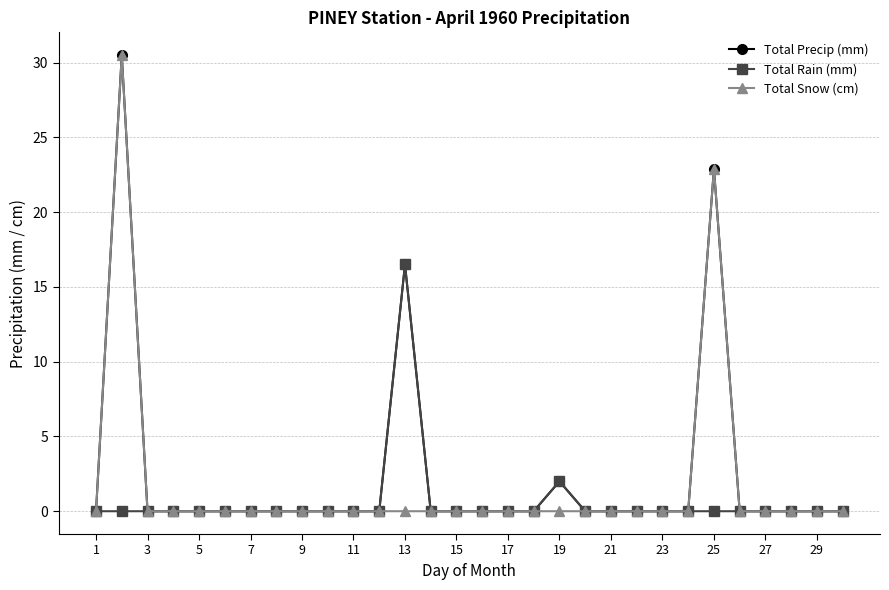

True or false: Total Precip (mm) has more than 2 interior local peaks.

True